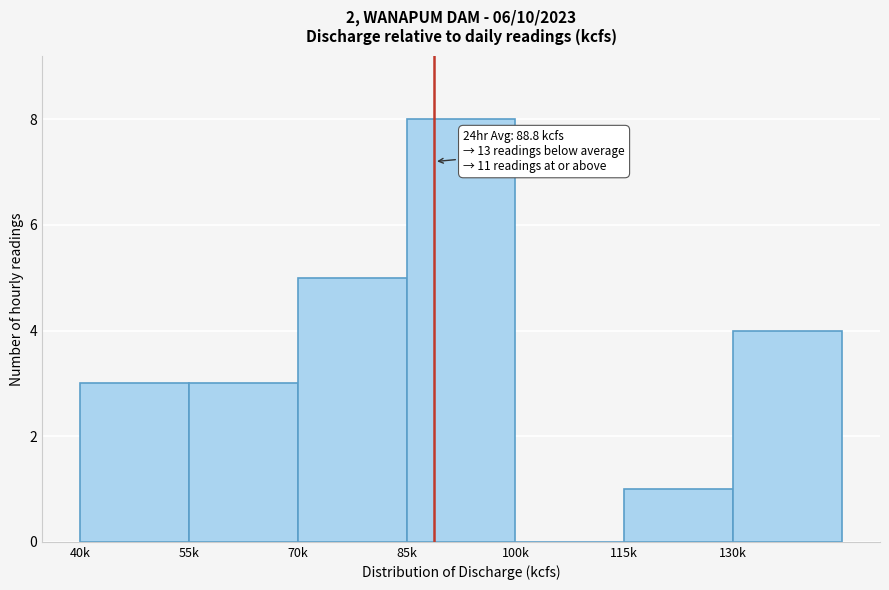

Reading right to left, list all the values displayed in this chart.

130k=4	115k=1	100k=0	85k=8	70k=5	55k=3	40k=3